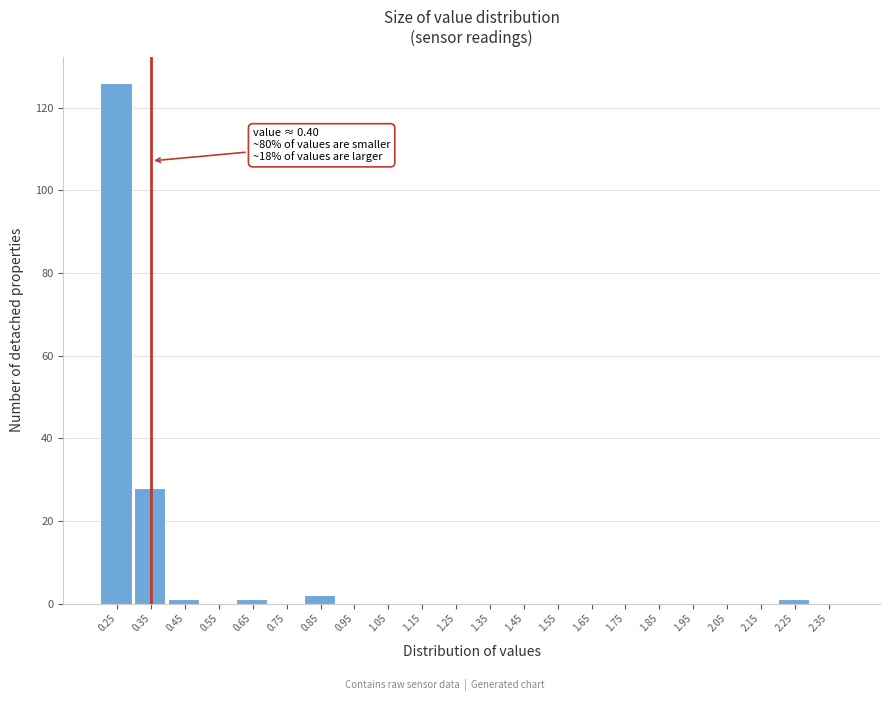

Reading right to left, what are all the values shown in this chart?

2.35=0	2.25=1	2.15=0	2.05=0	1.95=0	1.85=0	1.75=0	1.65=0	1.55=0	1.45=0	1.35=0	1.25=0	1.15=0	1.05=0	0.95=0	0.85=2	0.75=0	0.65=1	0.55=0	0.45=1	0.35=28	0.25=126